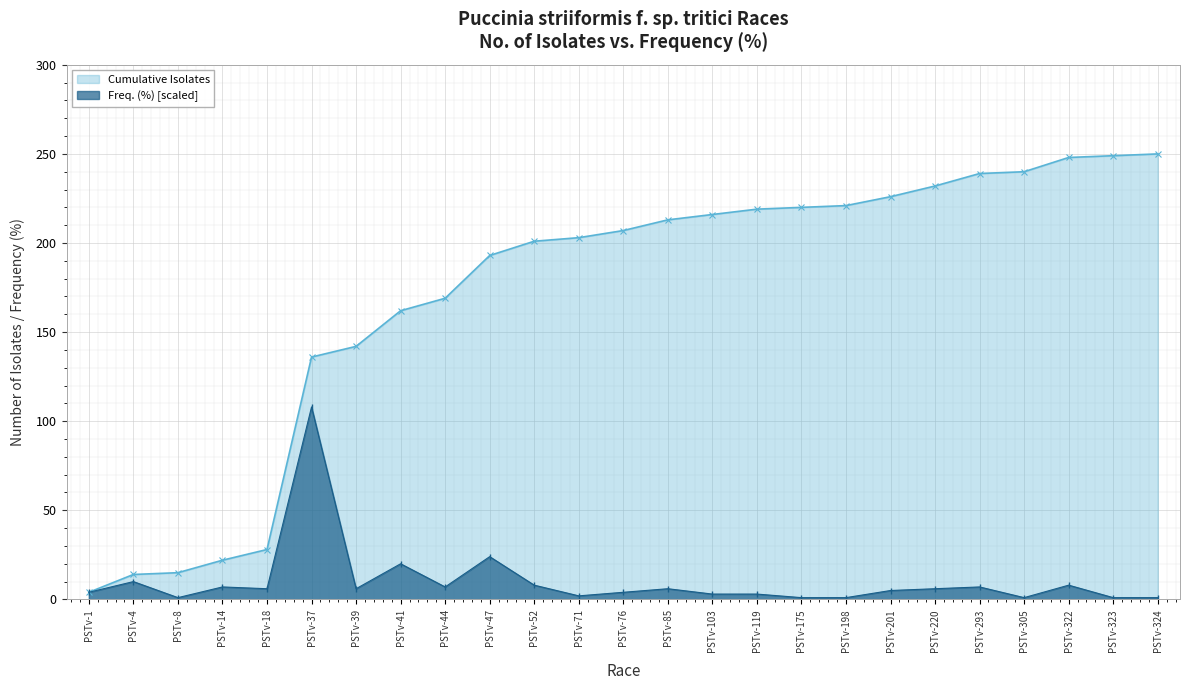

Reading right to left, extract all data points from this chart.

PSTv-324=1	PSTv-323=1	PSTv-322=8	PSTv-305=1	PSTv-293=7	PSTv-220=6	PSTv-201=5	PSTv-198=1	PSTv-175=1	PSTv-119=3	PSTv-103=3	PSTv-85=6	PSTv-76=4	PSTv-71=2	PSTv-52=8	PSTv-47=24	PSTv-44=7	PSTv-41=20	PSTv-39=6	PSTv-37=108	PSTv-18=6	PSTv-14=7	PSTv-8=1	PSTv-4=10	PSTv-1=4